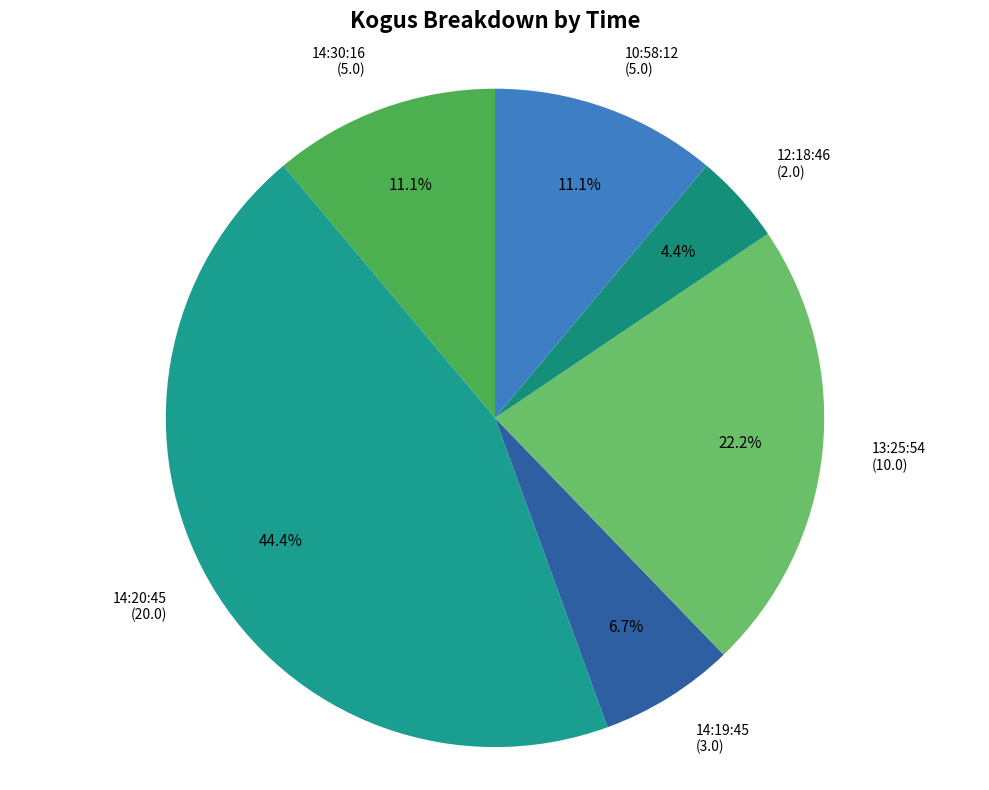

True or false: 13:25:54 accounts for 22% of the total.

True